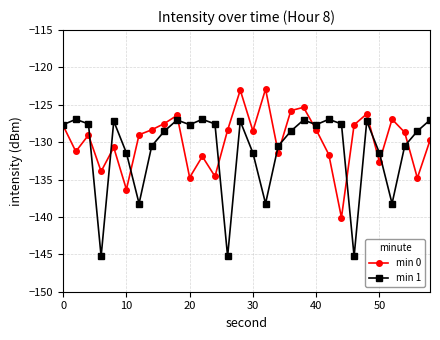

What is the minimum value shown in the chart?

-145.3